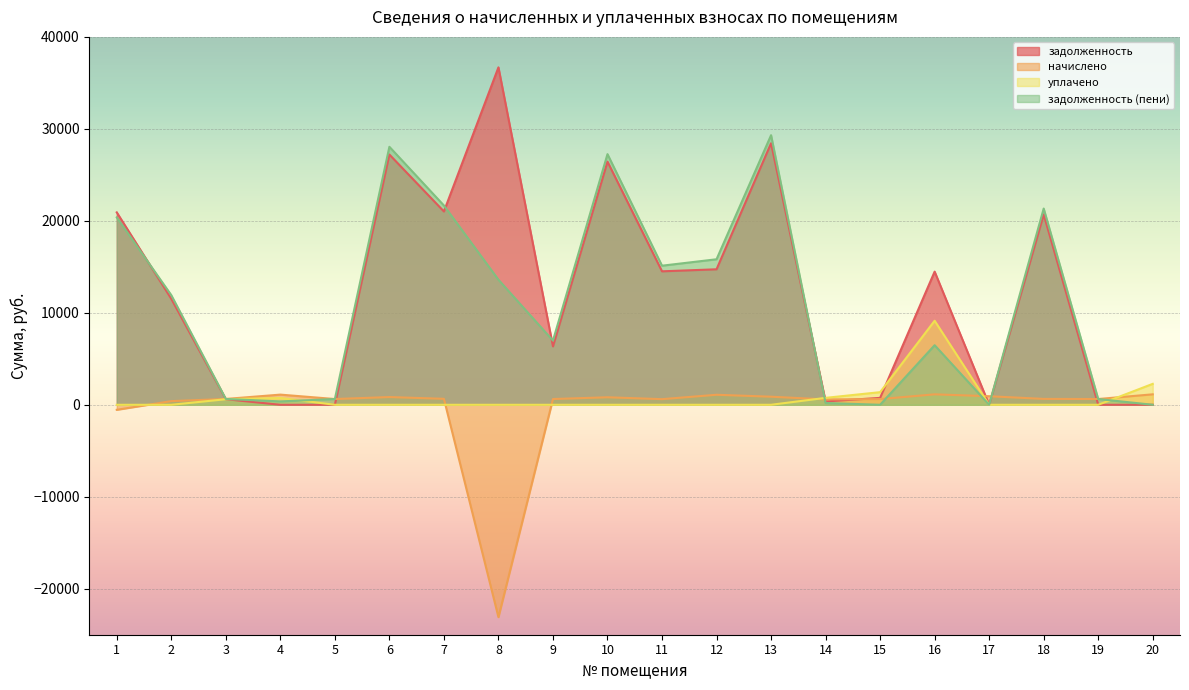

What is the total value across all series at 17?

930.3